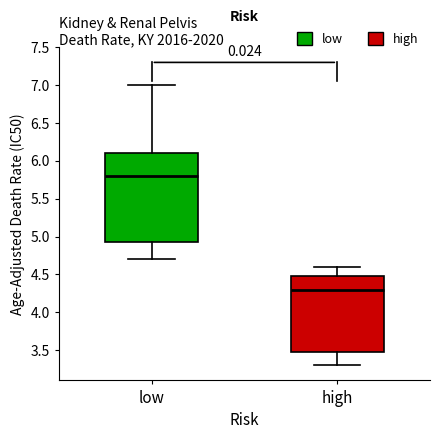

Reading left to right, read every box against the y-axis: the position of its median line, the range the box covers, and the ends of its whiskers. The values are not printed on the chart, so give them approximately, as read against the axis.

low: median 5.80, box 4.95 to 6.10, whiskers 4.70 to 7.00
high: median 4.30, box 3.50 to 4.50, whiskers 3.30 to 4.60